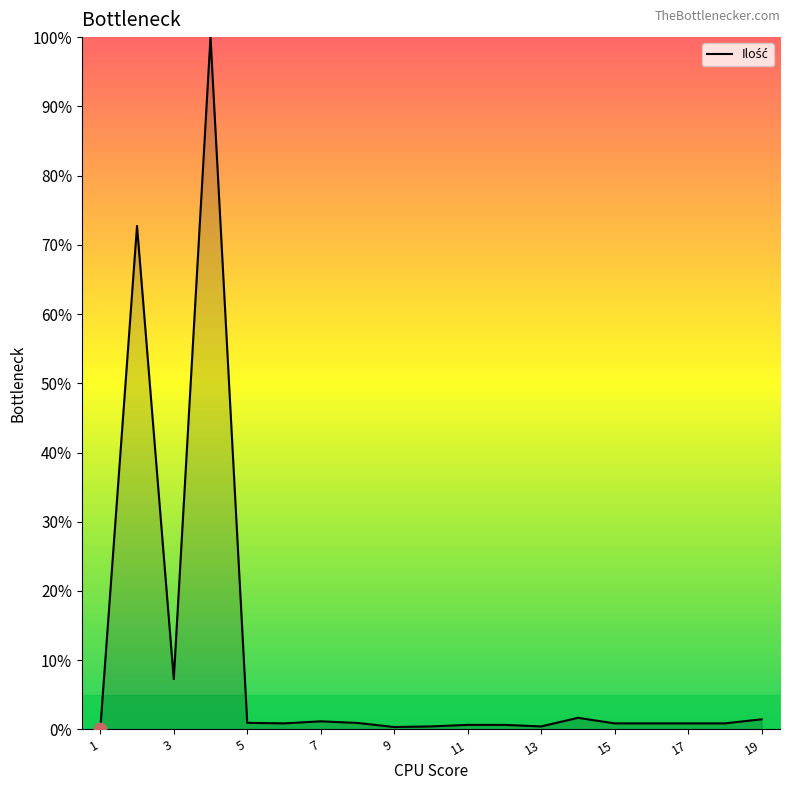

What is the maximum value shown in the chart?

100.0